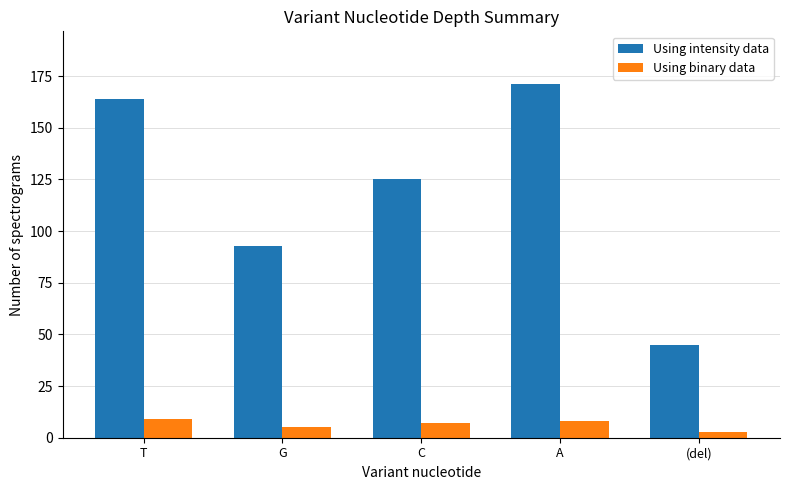

Reading left to right, list all the values displayed in this chart.

Using intensity data: 164	93	125	171	45
Using binary data: 9	5	7	8	3